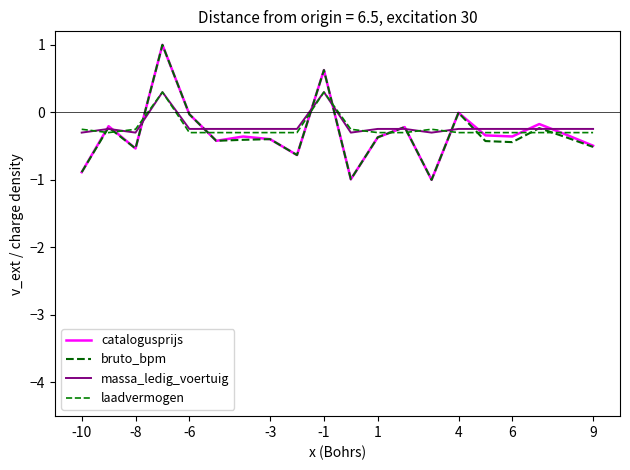

Does the chart have visible grid lines?

No